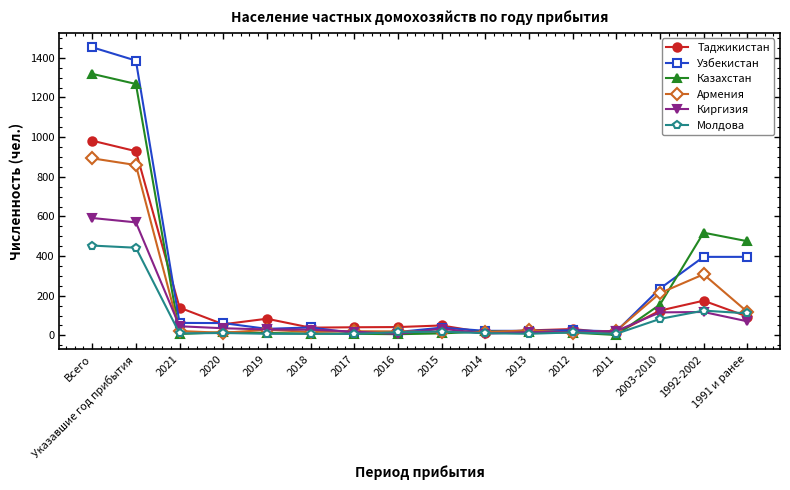

What is the difference between the Таджикистан values at Всего and 1992-2002?

807